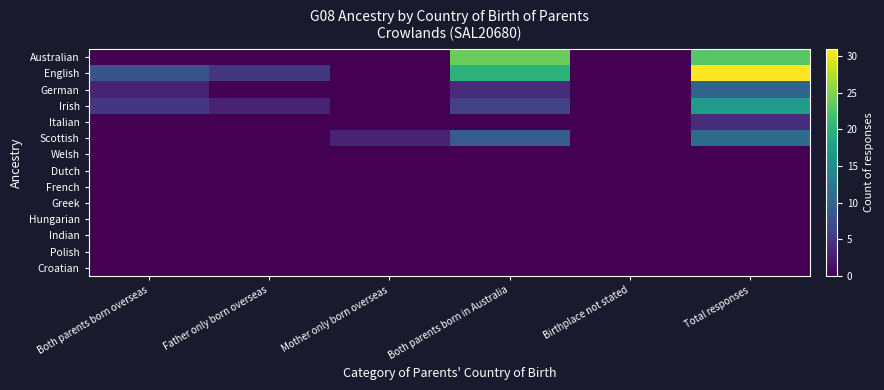

What is the total value across all series at Both parents born in Australia?

63